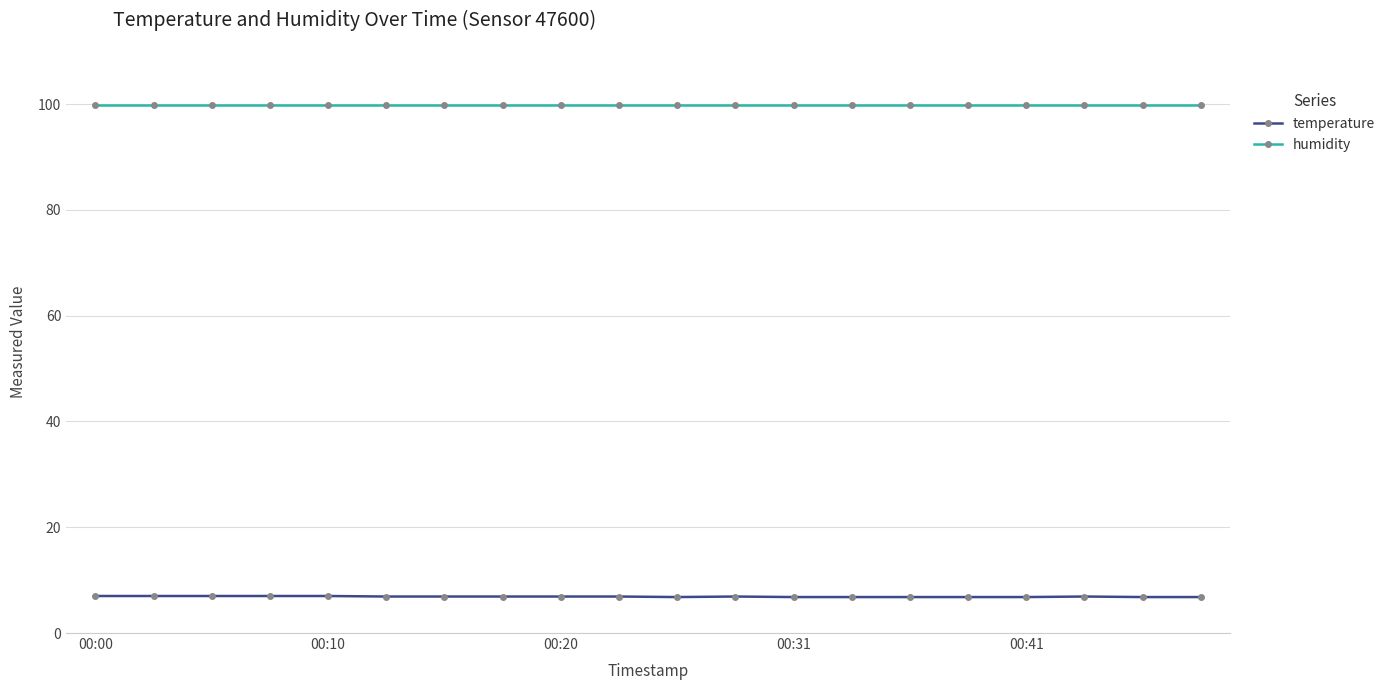

How many distinct data groups are displayed?

2